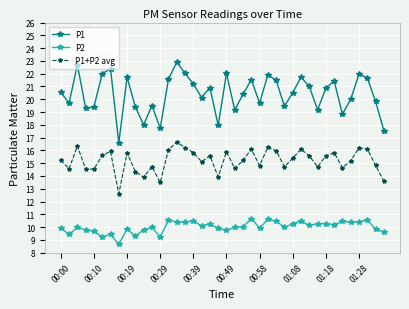

Which series has the largest range (max minus min)?

P1